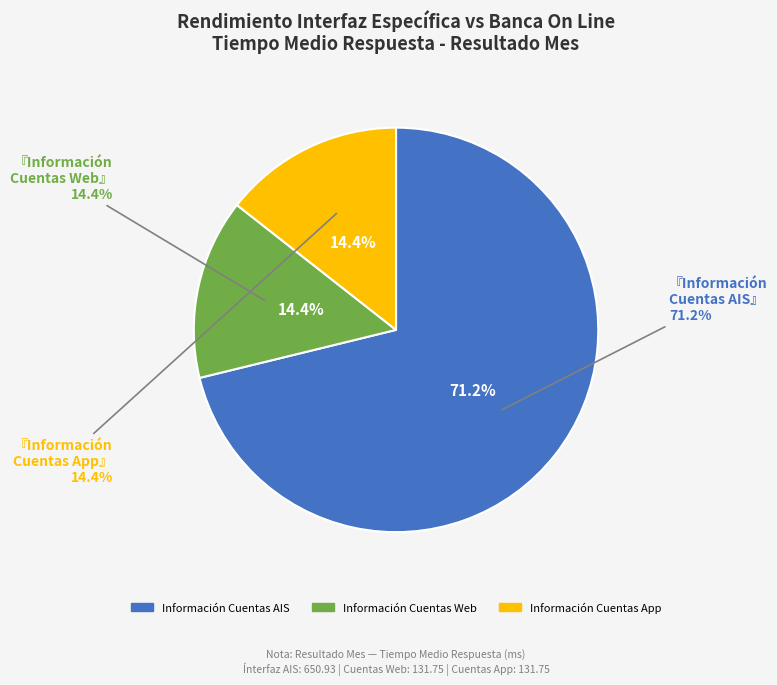

Which category accounts for the majority?

Información Cuentas AIS